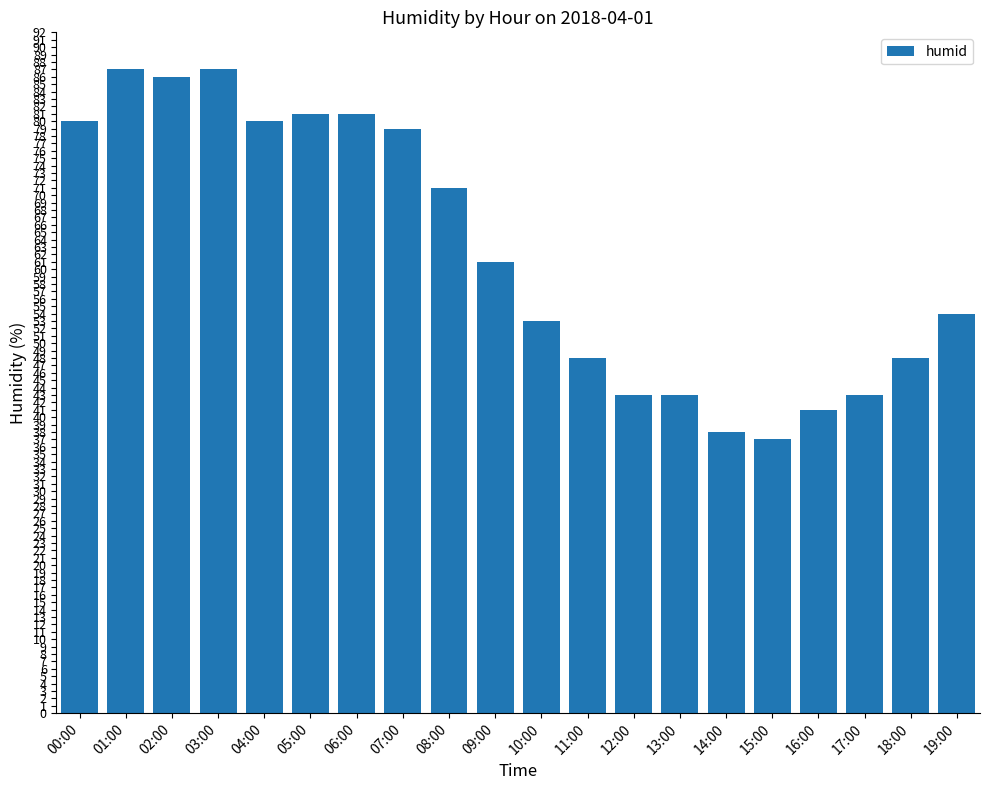

What is the value of the 14th bar from the left?

43